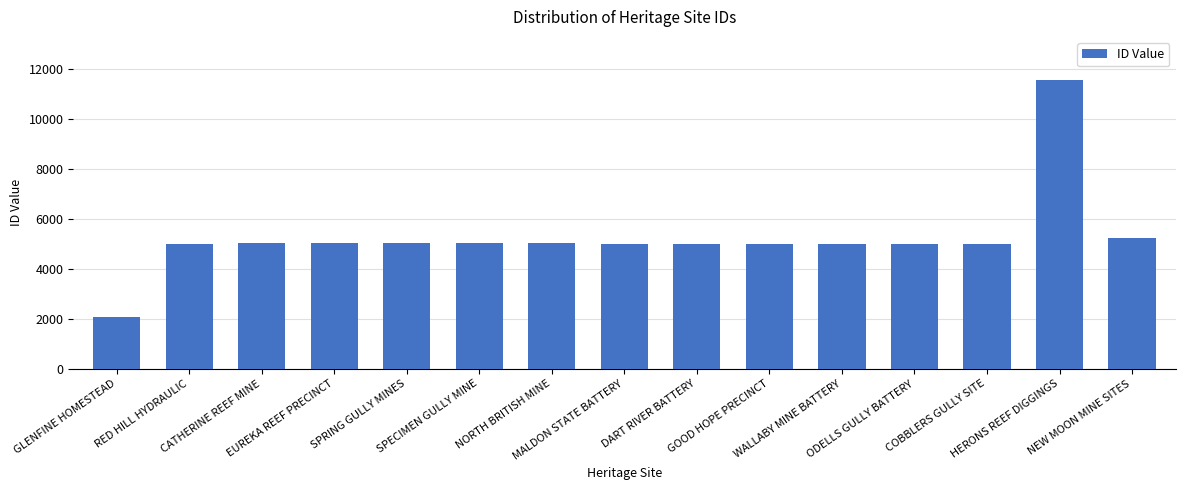

Which label corresponds to the smallest value in the chart?

GLENFINE HOMESTEAD